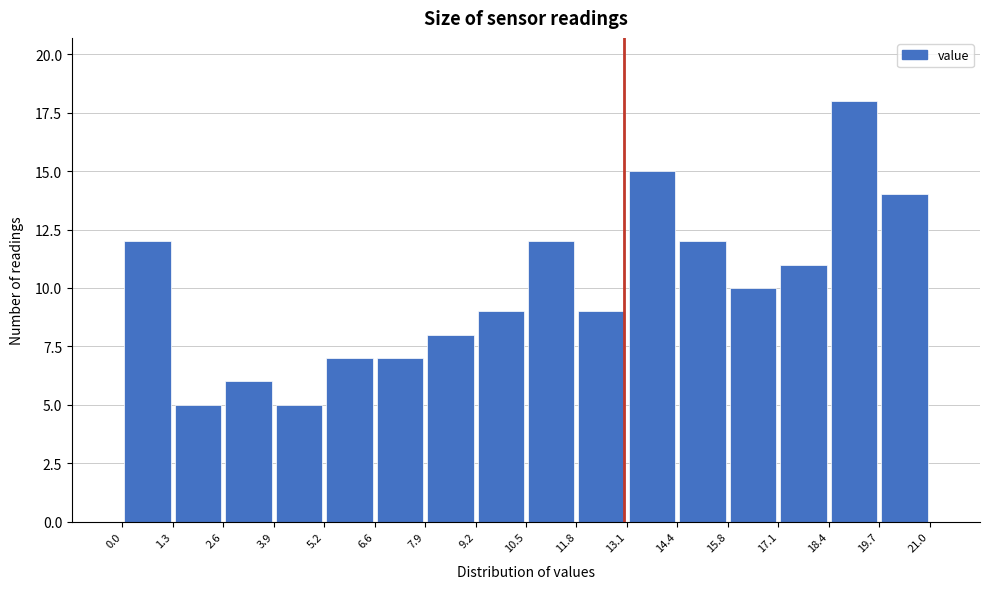

Reading left to right, list every bar in this chart as the range it spans on the x-axis followed by its height. The values are not printed on the chart, so give them approximately, as read against the axis.

0.0 to 1.3: 12
1.3 to 2.6: 5
2.6 to 3.9: 6
3.9 to 5.2: 5
5.2 to 6.6: 7
6.6 to 7.9: 7
7.9 to 9.2: 8
9.2 to 10.5: 9
10.5 to 11.8: 12
11.8 to 13.1: 9
13.1 to 14.4: 15
14.4 to 15.8: 12
15.8 to 17.1: 10
17.1 to 18.4: 11
18.4 to 19.7: 18
19.7 to 21.0: 14